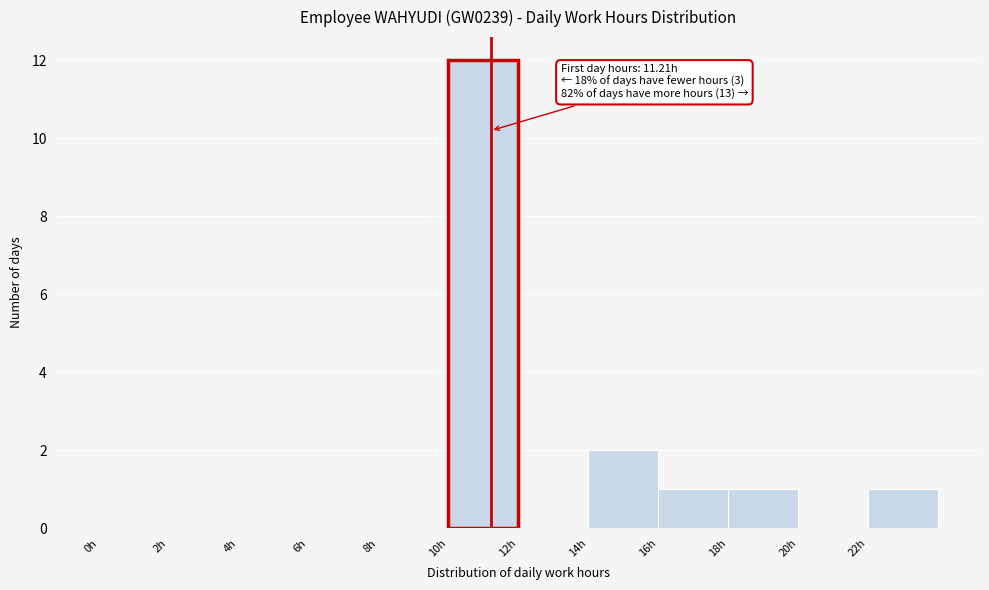

Over which range of the x-axis is the bar tallest?

10 to 12